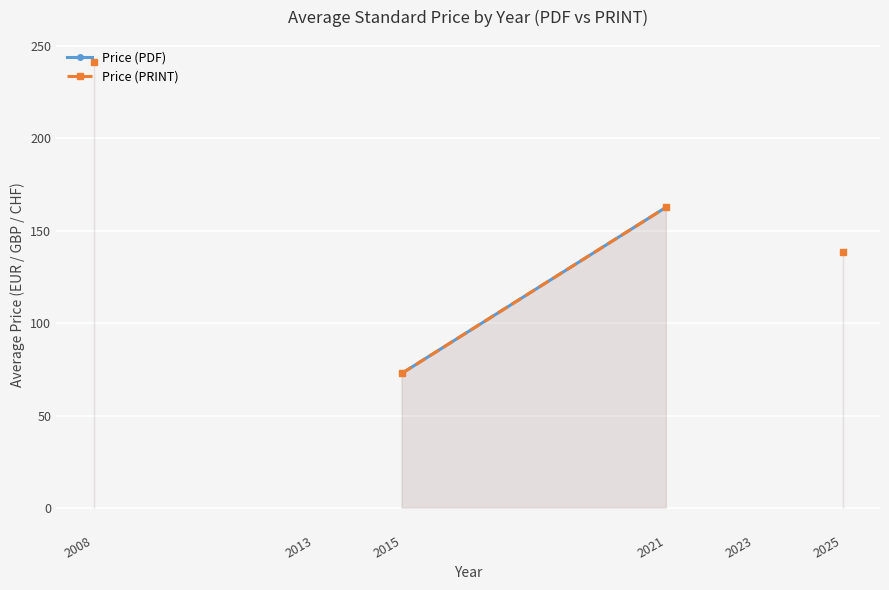

What is the lowest value of the Price (PDF) series?

72.9